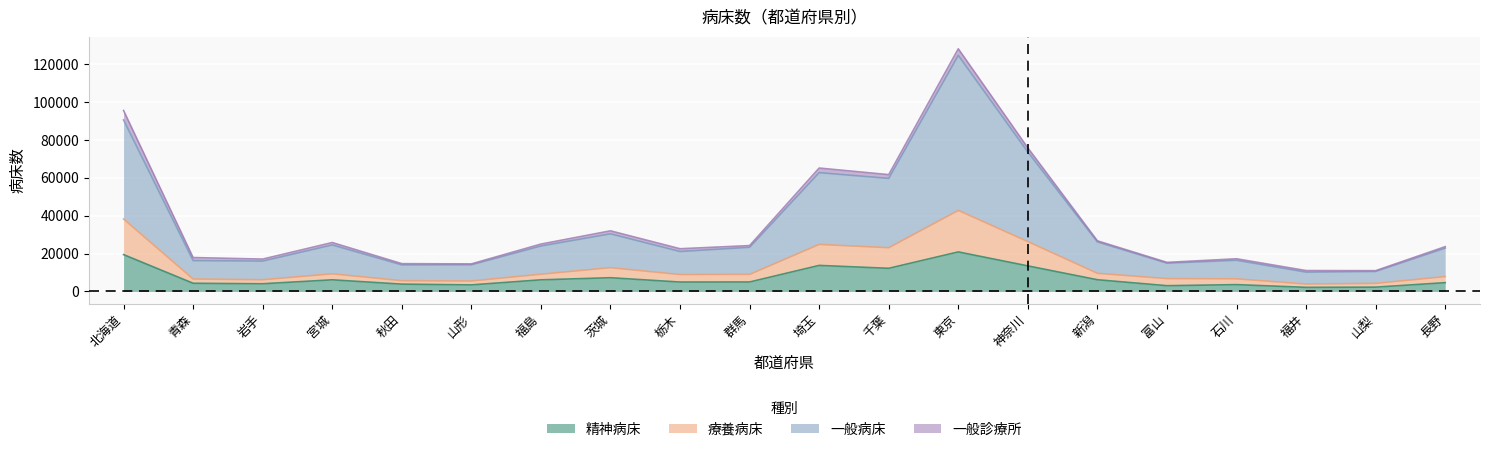

List the labels in order of 一般病床 value, largest first.

東京, 北海道, 神奈川, 埼玉, 千葉, 茨城, 新潟, 宮城, 福島, 群馬, 長野, 栃木, 石川, 青森, 岩手, 富山, 山形, 秋田, 山梨, 福井